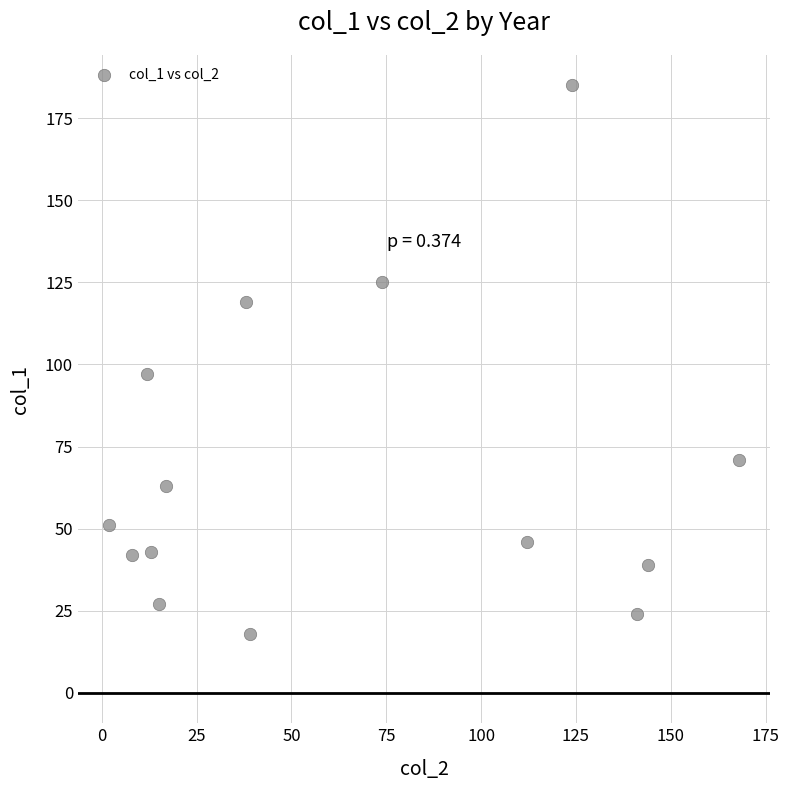

What is the range of Y values (max minus min)?

167